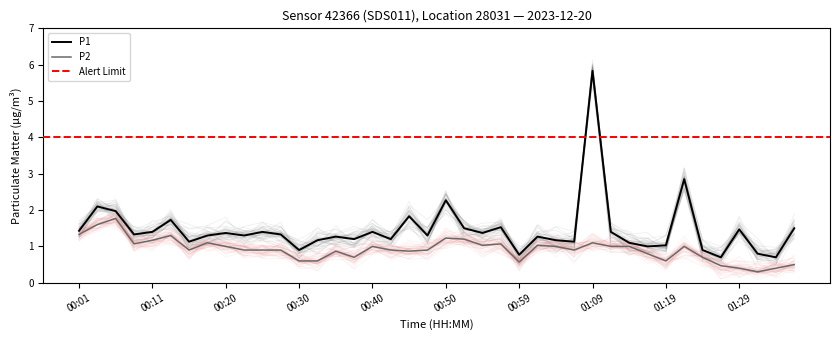

True or false: P2 and P1 cross at least once.

False